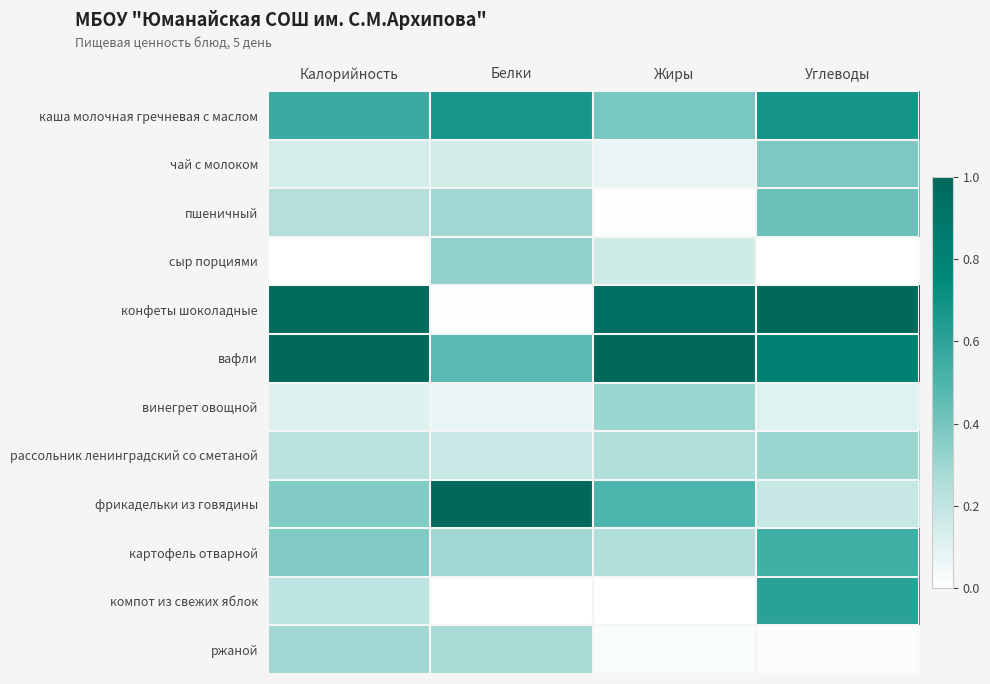

How many data points does each series have?

4